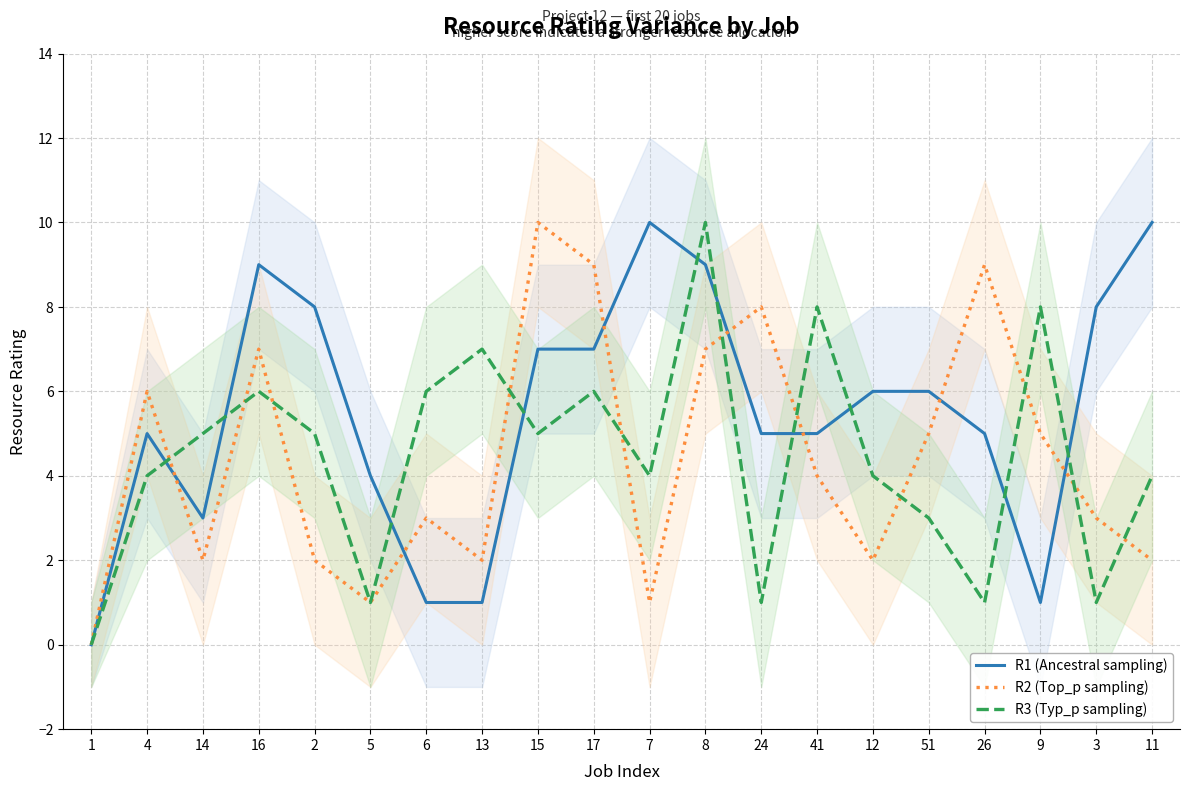

What is the sum of the R1 (Ancestral sampling) values at 41 and 24?

10